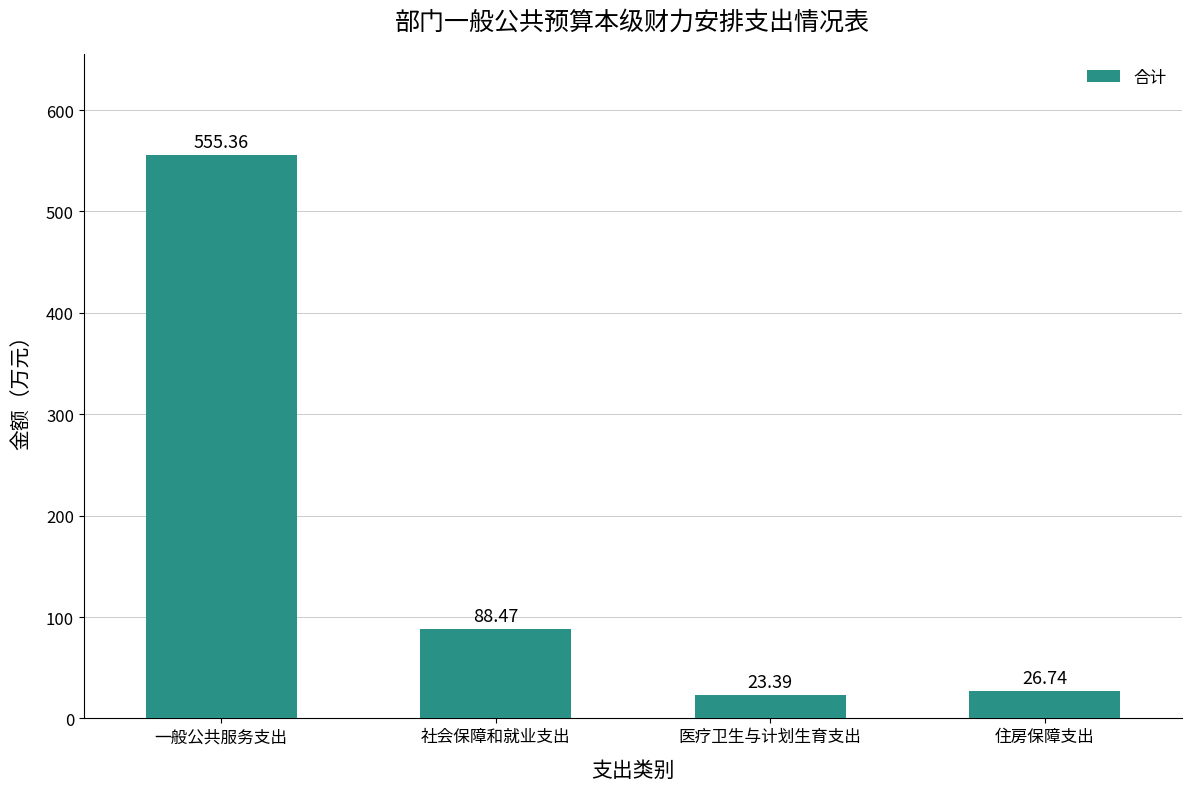

What is the difference between the values at 社会保障和就业支出 and 一般公共服务支出?

466.9